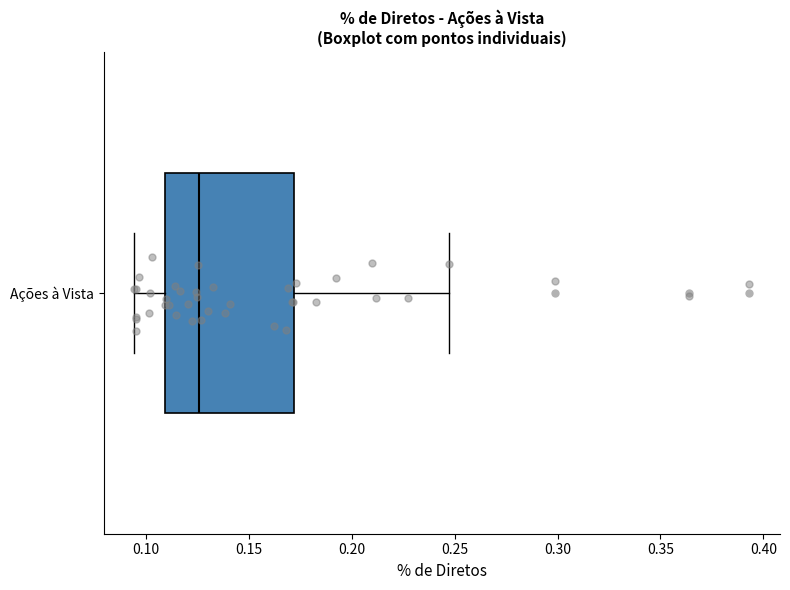

Read this box plot against the x-axis: the position of the median line, the range covered by the box, and the ends of both whiskers. The values are not printed on the chart, so give them approximately, as read against the axis.

median 0.125, box 0.110 to 0.170, whiskers 0.095 to 0.245